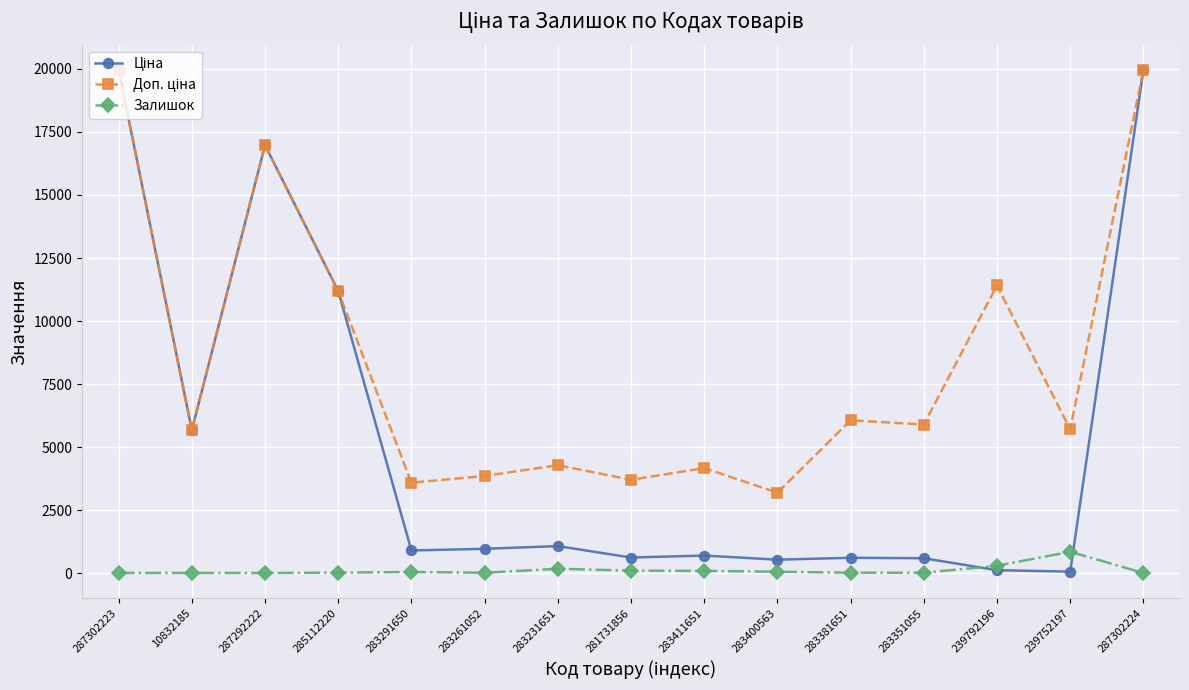

At how many categories does at least one series exceed 5062?

9